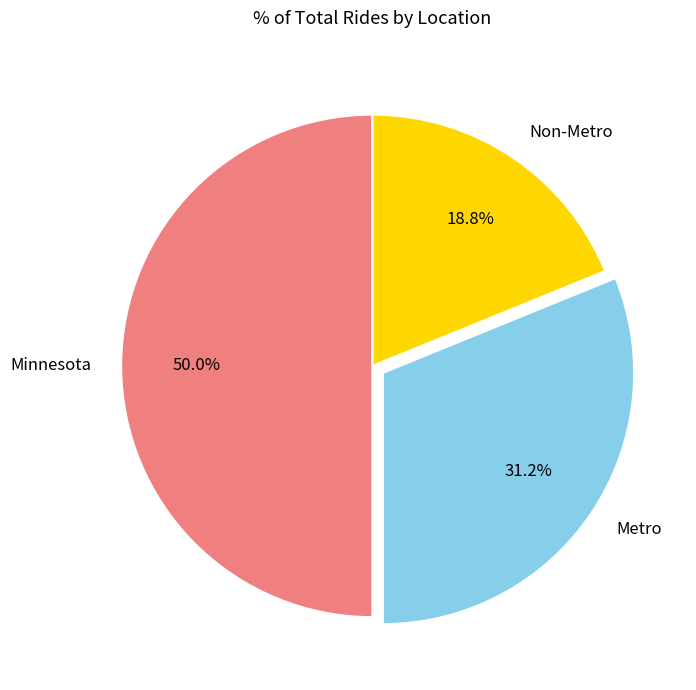

Is Metro the majority of the pie?

No